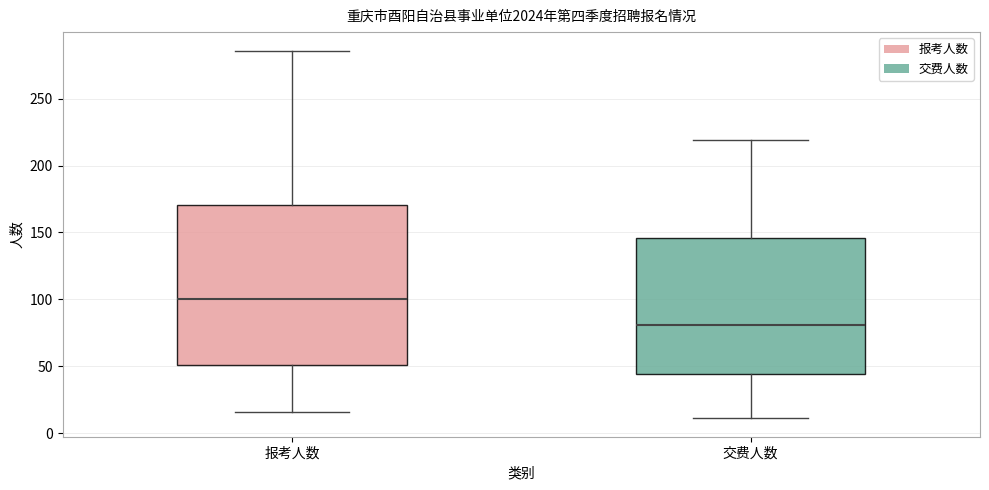

Which box's median line is the highest?

报考人数